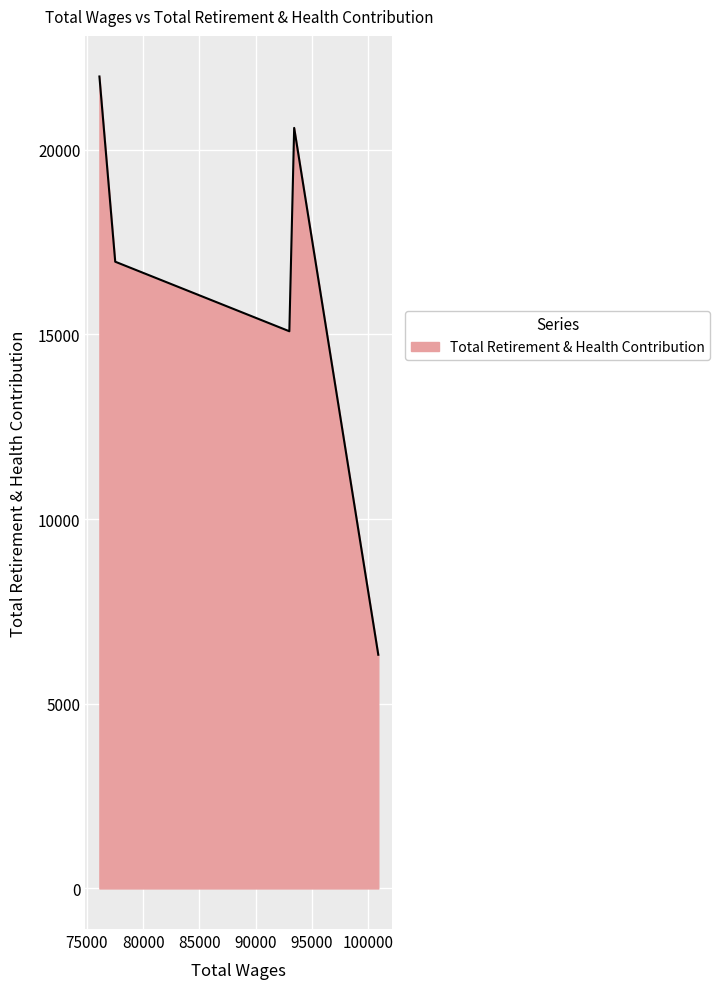

What is the average value?

16189